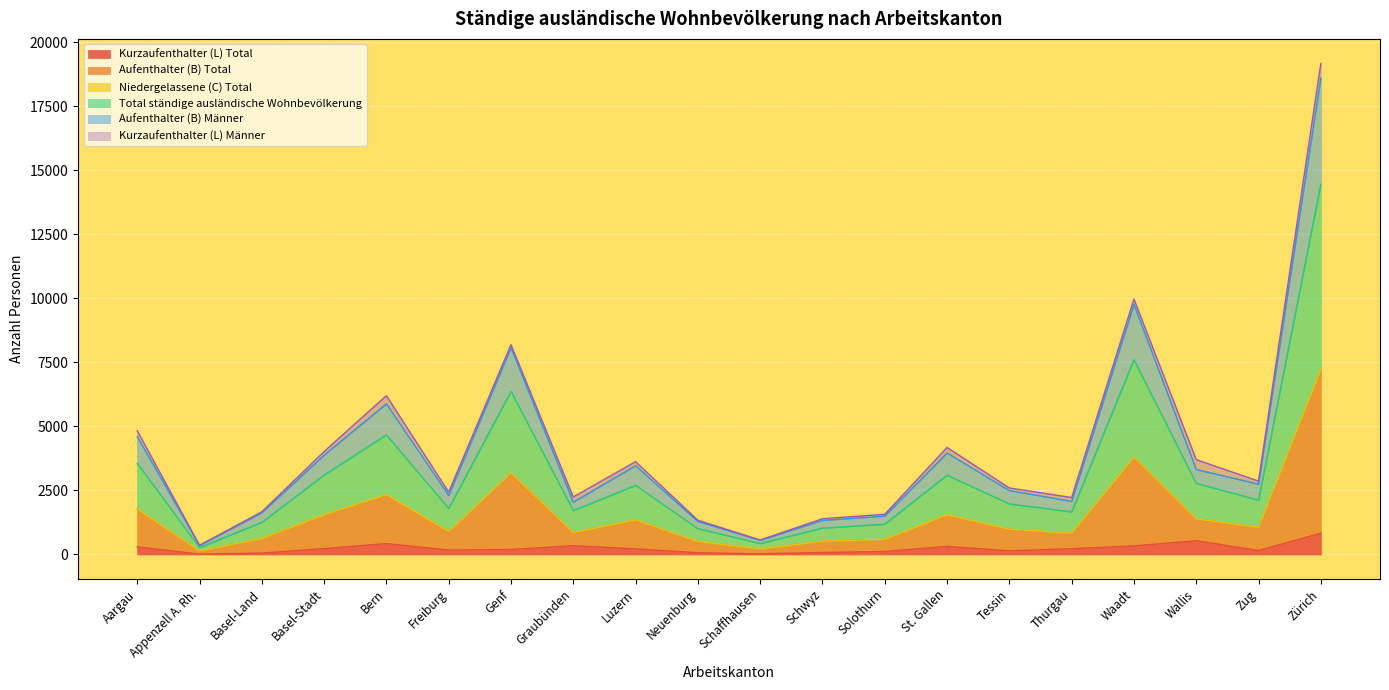

True or false: Kurzaufenthalter (L) Total has more than 2 points higher than both neighbors.

True